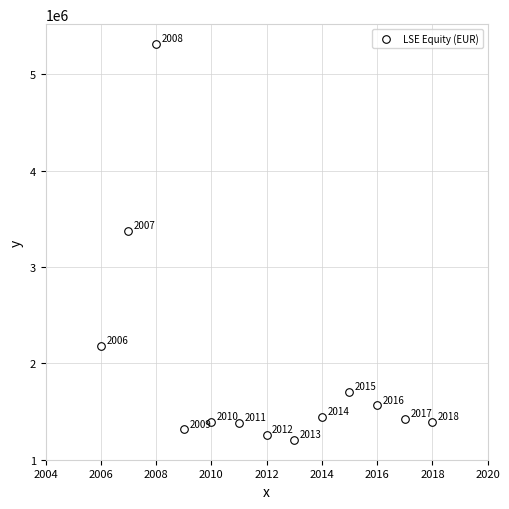

What is the range of Y values (max minus min)?

4111485.3